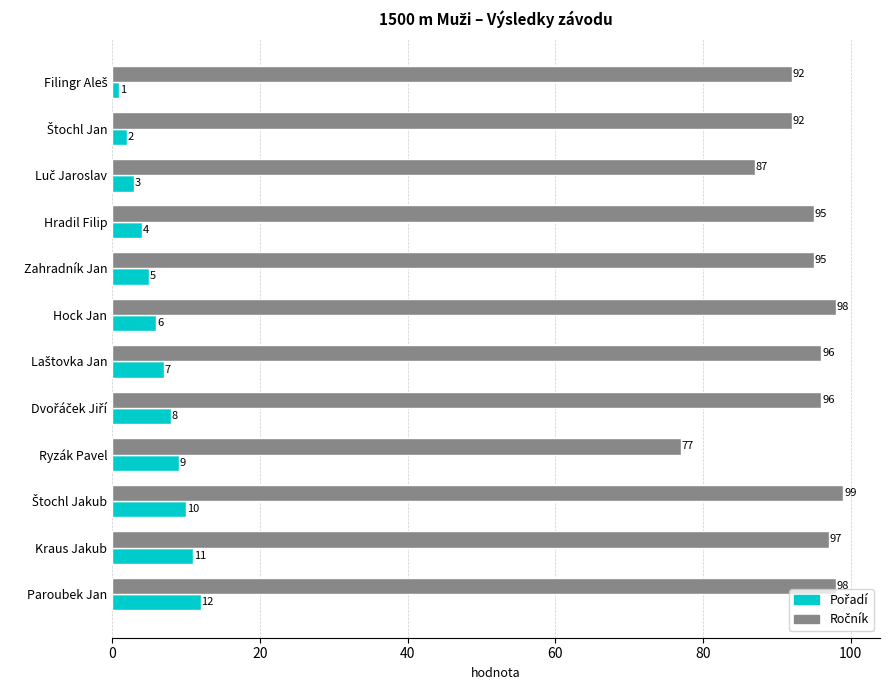

At how many categories does at least one series exceed 23?

12